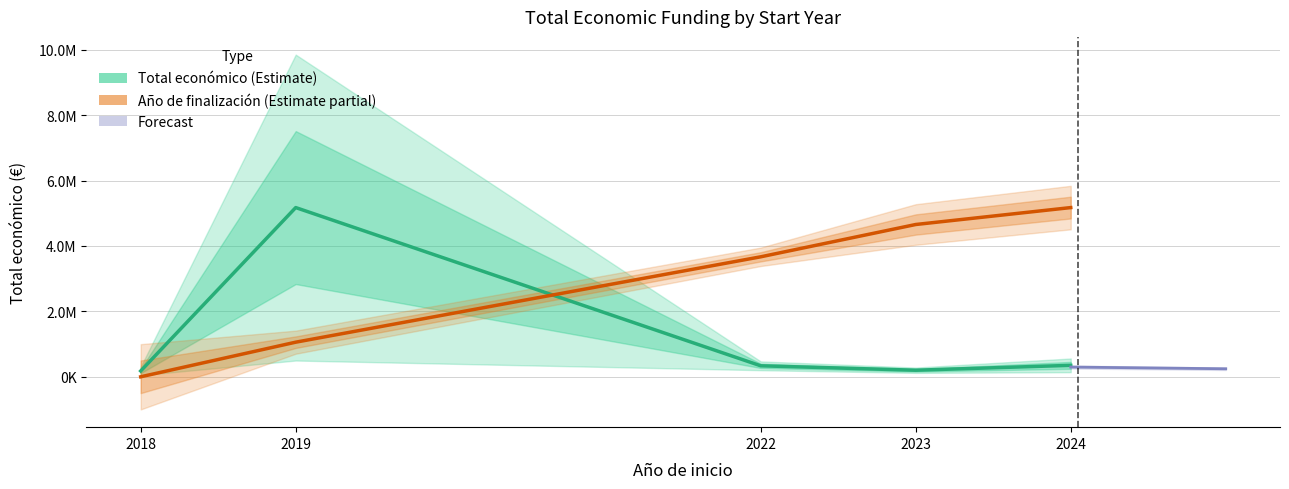

What is the lowest value of the Total económico (Estimate) series?

177746.7